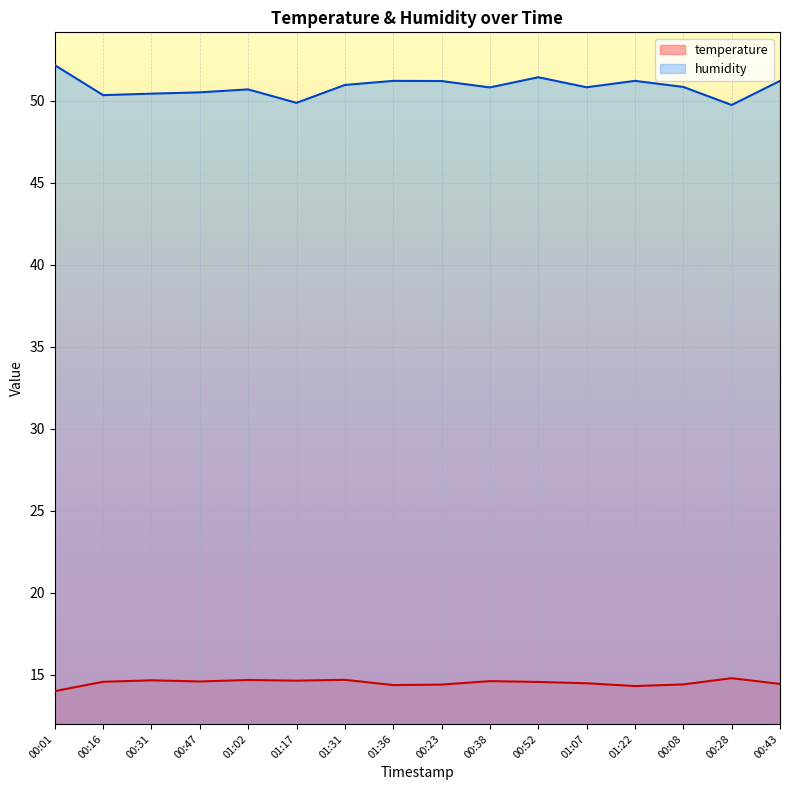

What are all the series names shown in the legend?

temperature, humidity